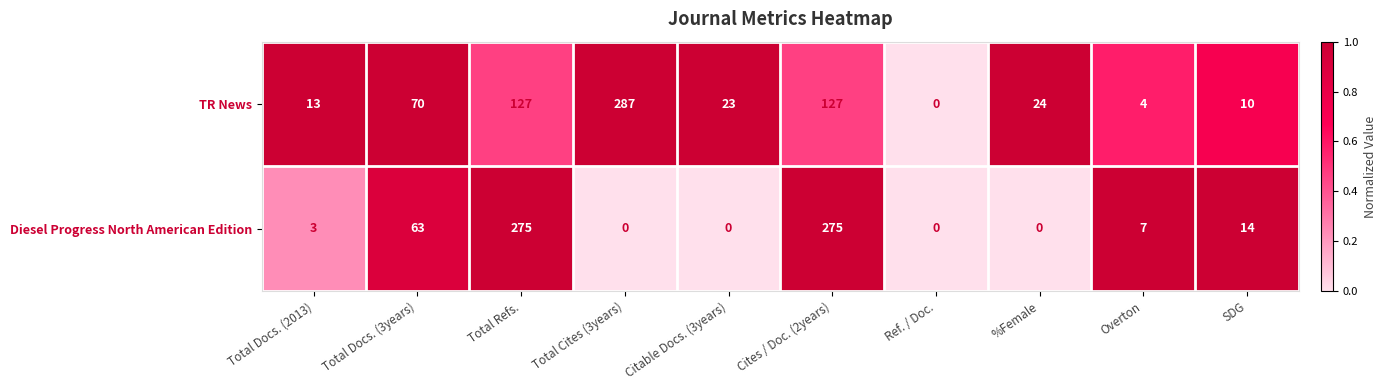

What is the sum of the TR News values at Total Docs. (3years) and Total Docs. (2013)?

83